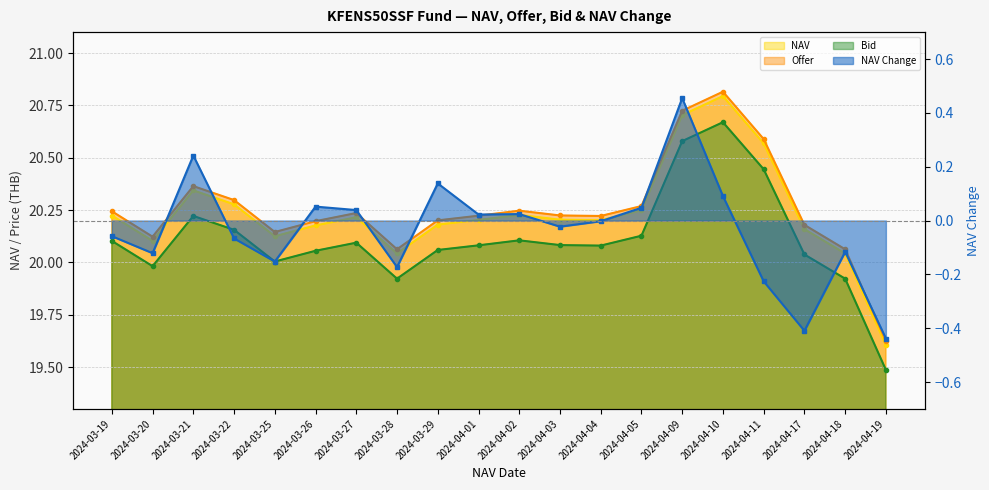

At which category is the sum across all series the highest?

2024-04-09